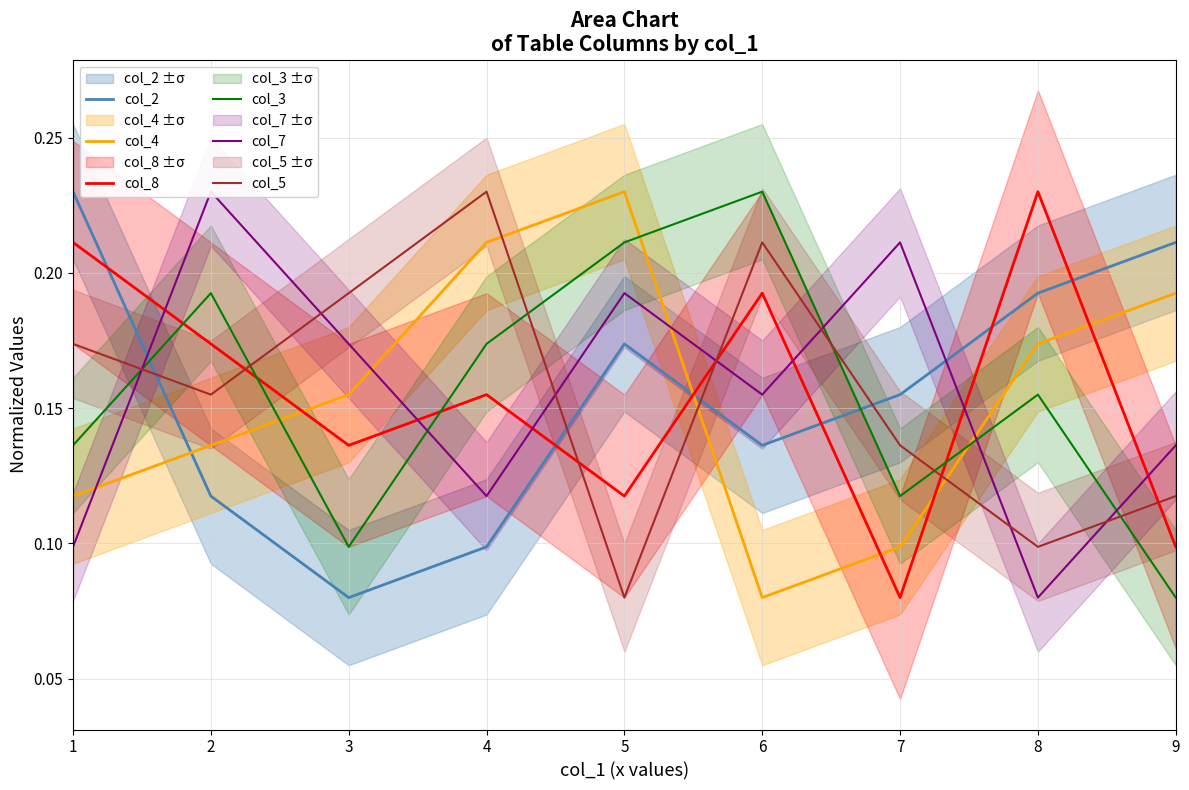

How many col_3 values are between 0 and 1?

9